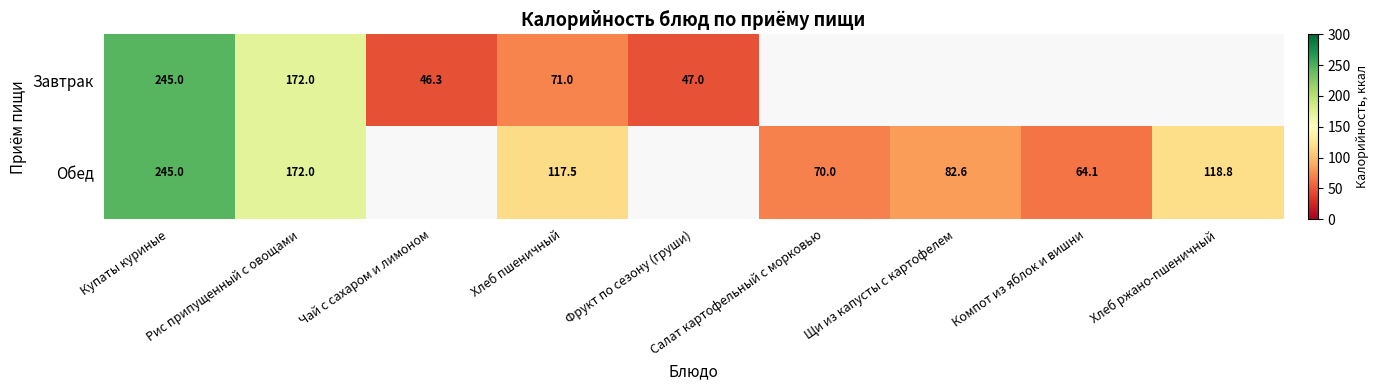

The Завтрак series shows 47.0 at Фрукт по сезону (груши). True or false?

True